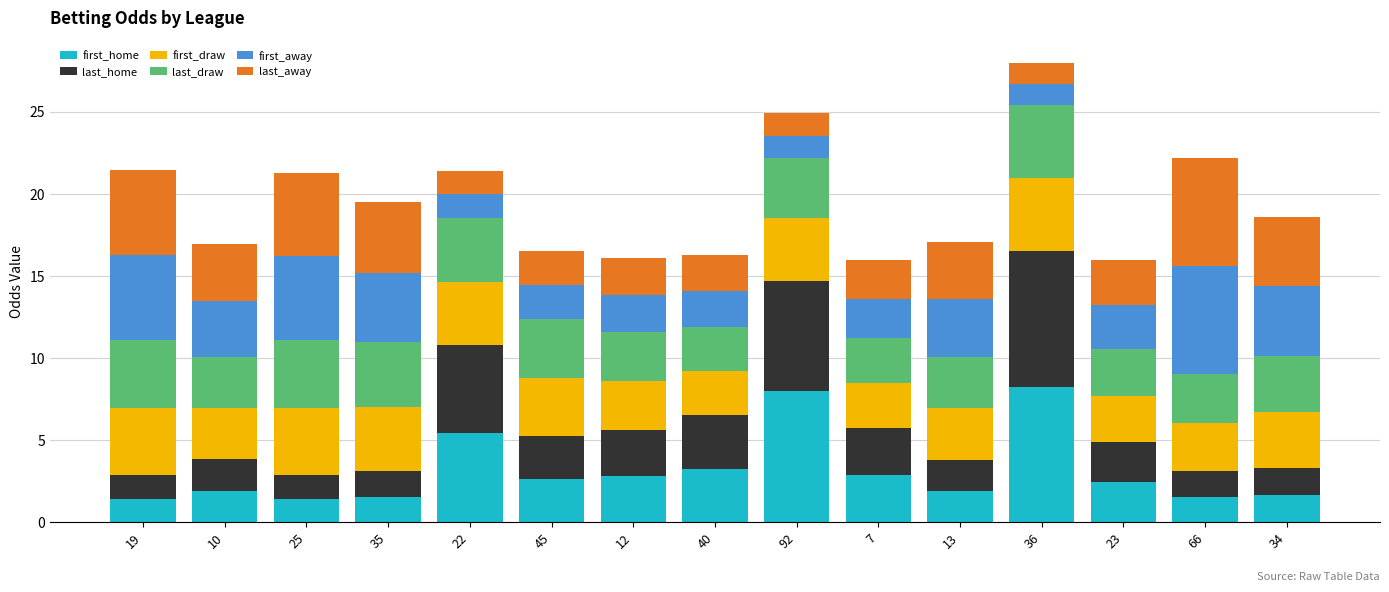

What is the sum of the first_home values at 66 and 40?

4.8